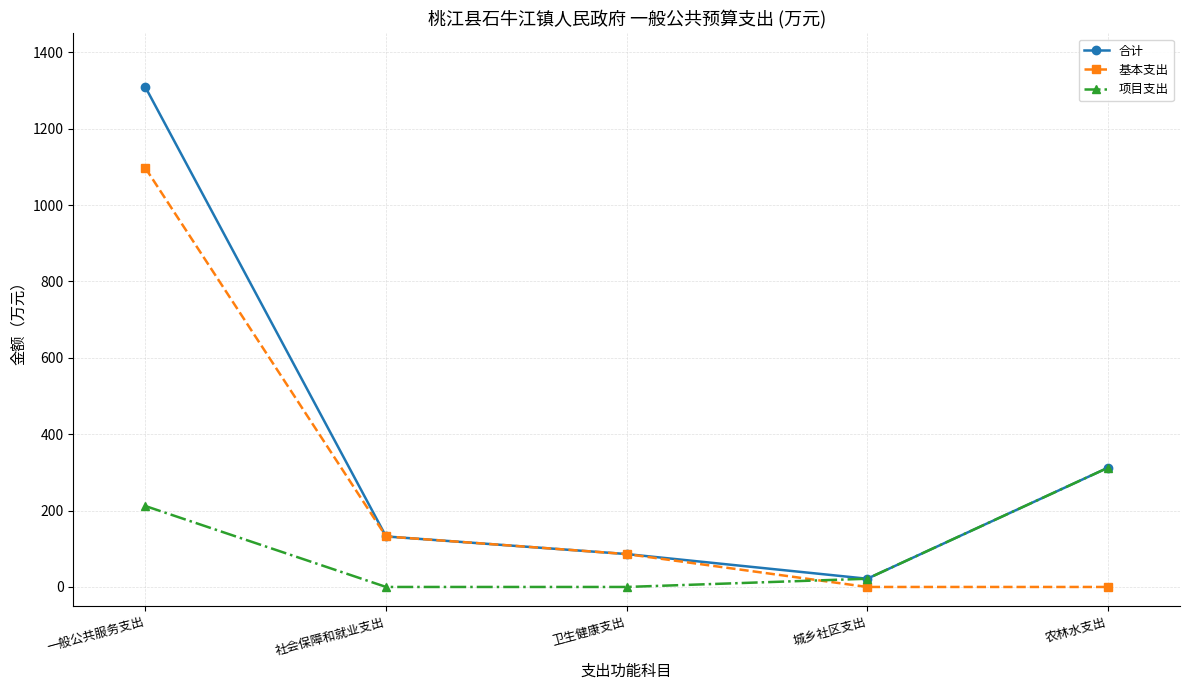

True or false: 合计 has a value of 221.5 at 社会保障和就业支出.

False